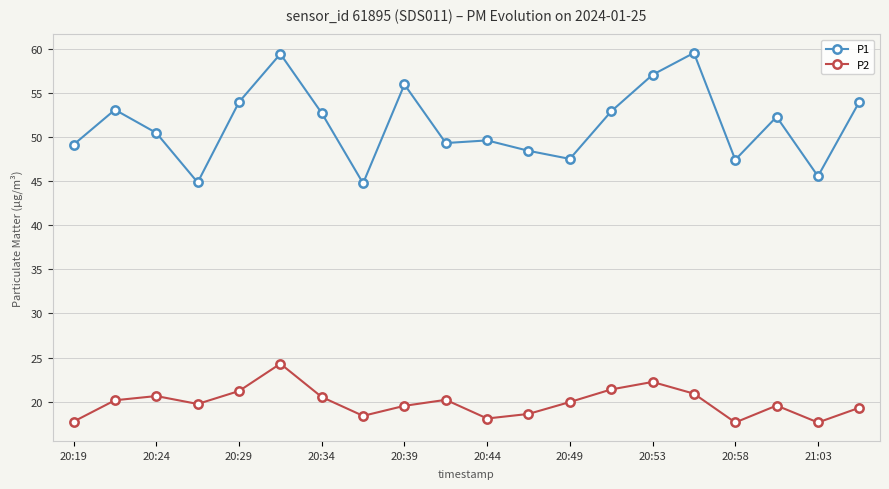

List the series in order of their overall mean, highest first.

P1, P2